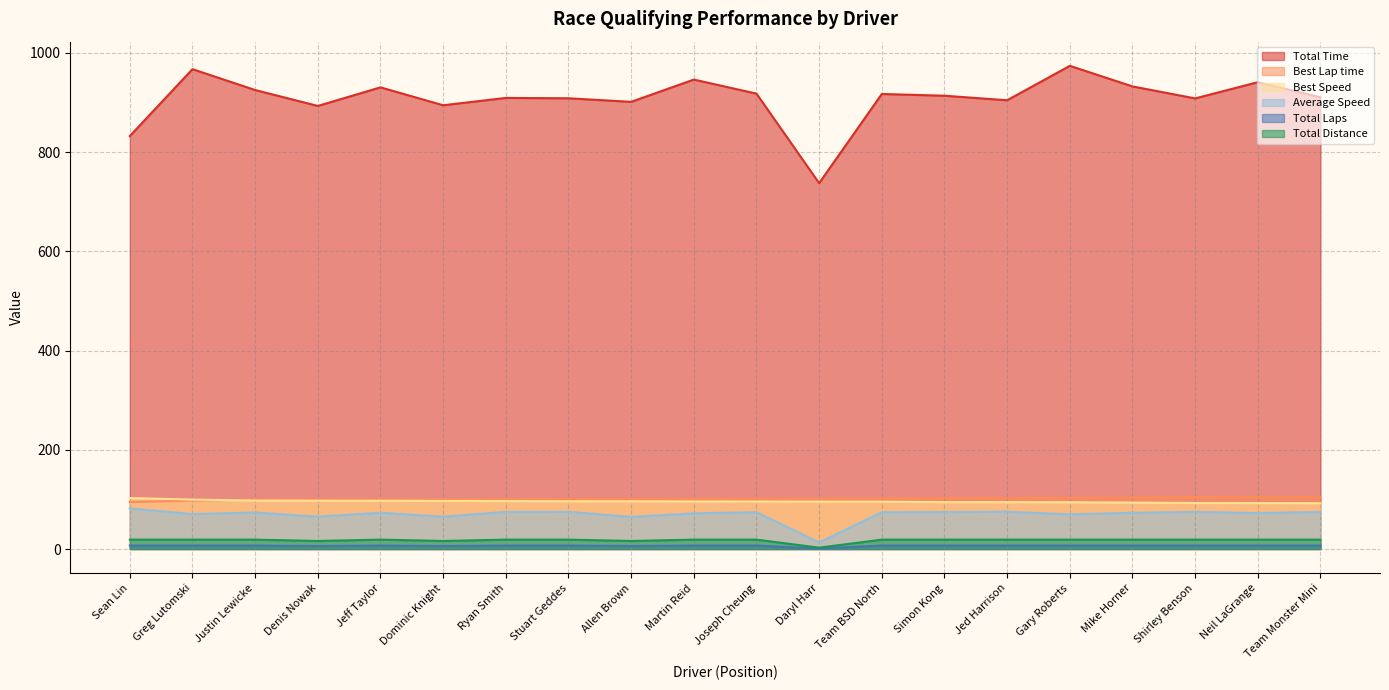

What is the difference between the maximum and second lowest values in the Average Speed series?

17.0